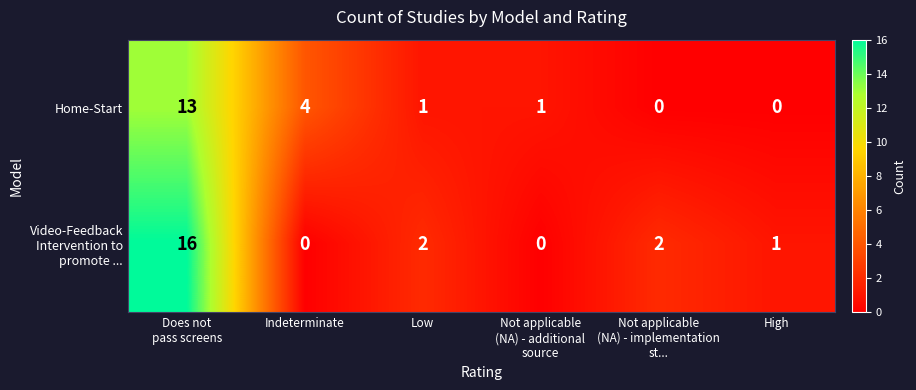

What is the difference between the maximum and minimum values in the Home-Start series?

13